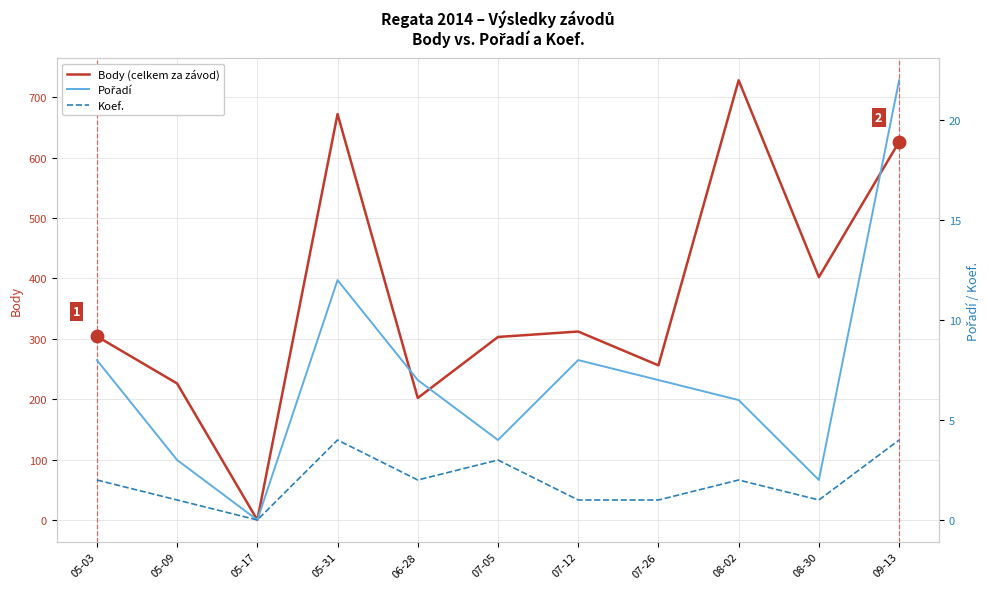

At how many categories does at least one series exceed 362?

4